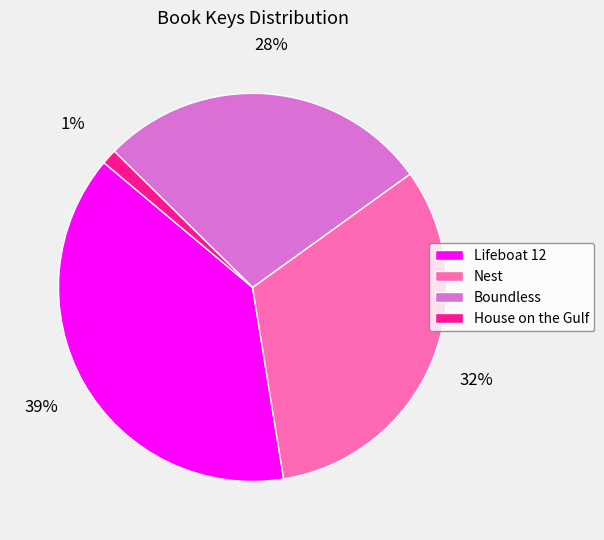

Do House on the Gulf and Nest together represent more than half of the pie?

No